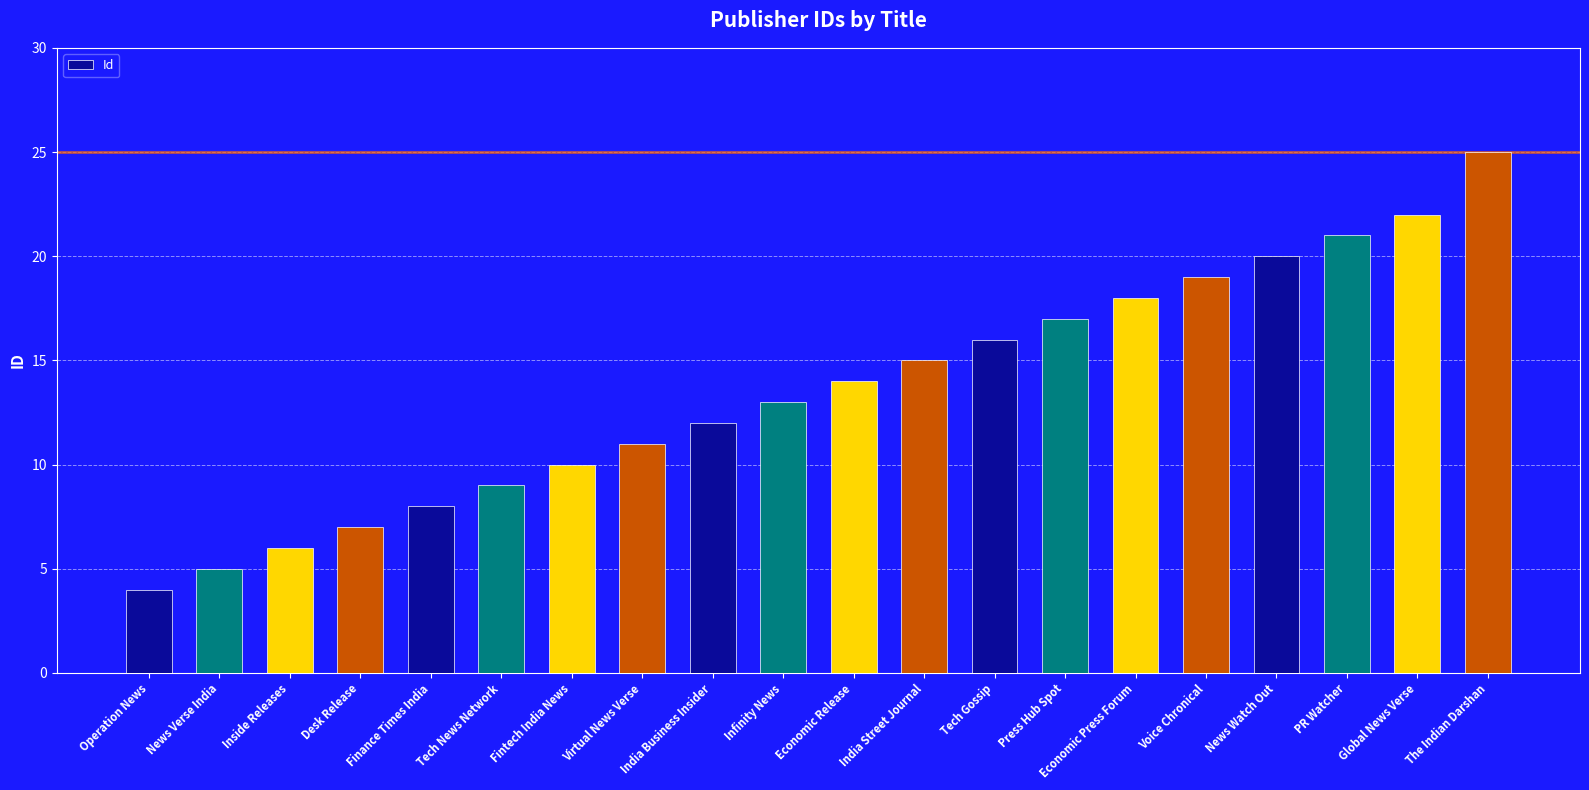

What is the greatest value displayed?

25